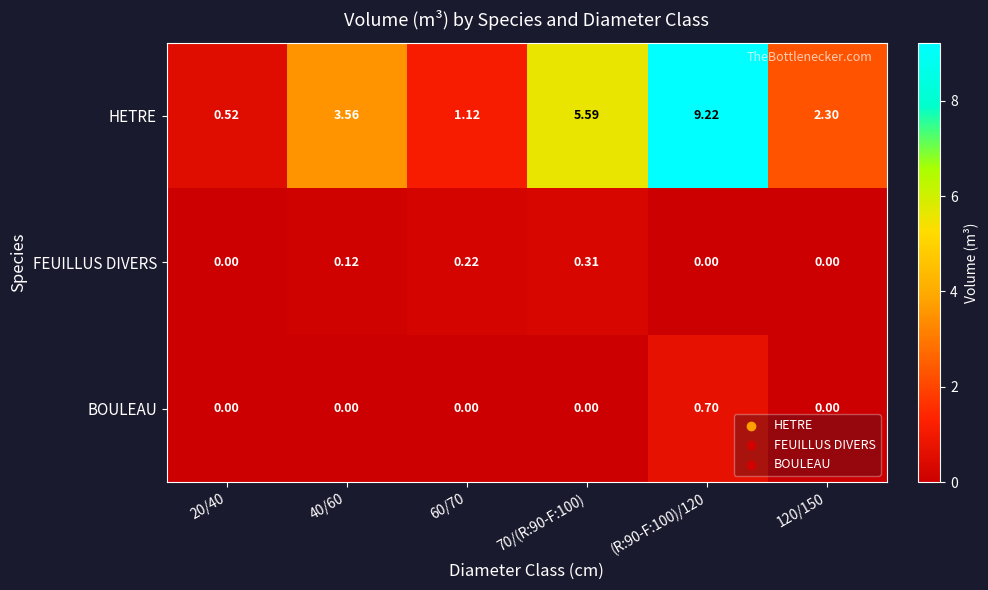

Is the value of BOULEAU at (R:90-F:100)/120 greater than the value of FEUILLUS DIVERS at 20/40?

Yes